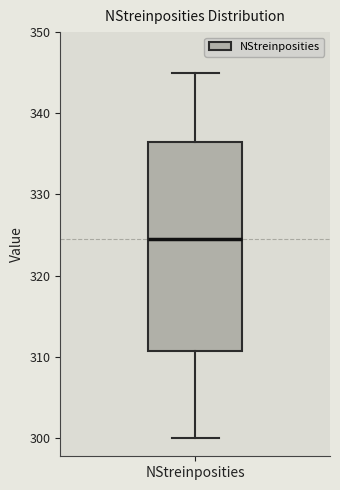

Transcribe this box plot: give where the median line is, the range the box spans, and where the two whiskers end, as read against the y-axis. The values are not printed on the chart, so give them approximately, as read against the axis.

median 325, box 311 to 337, whiskers 300 to 345